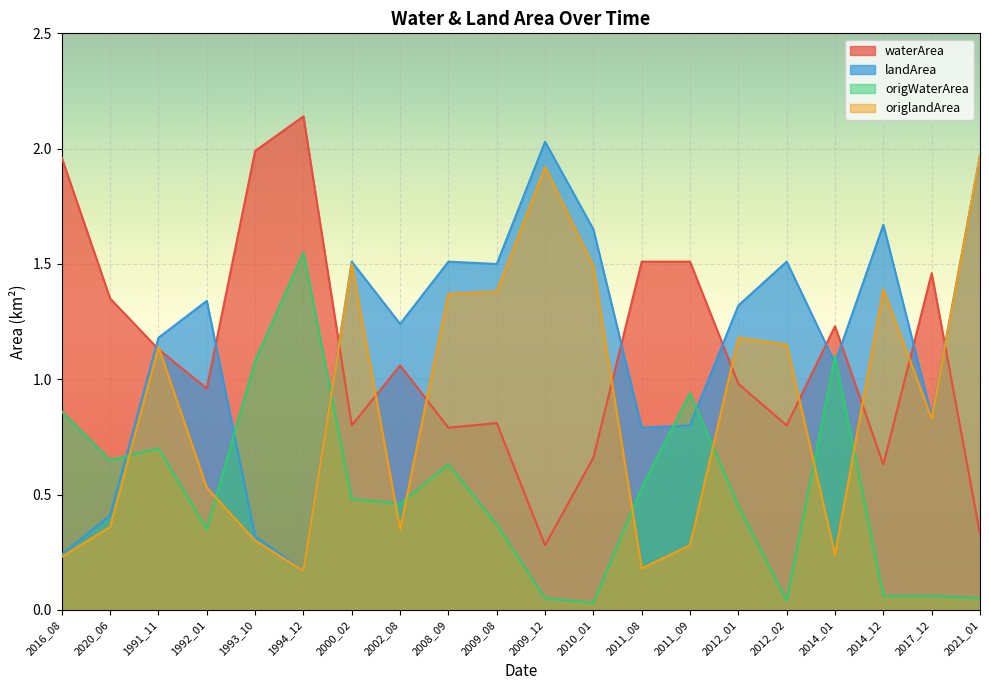

True or false: origWaterArea and origlandArea intersect in this chart.

True